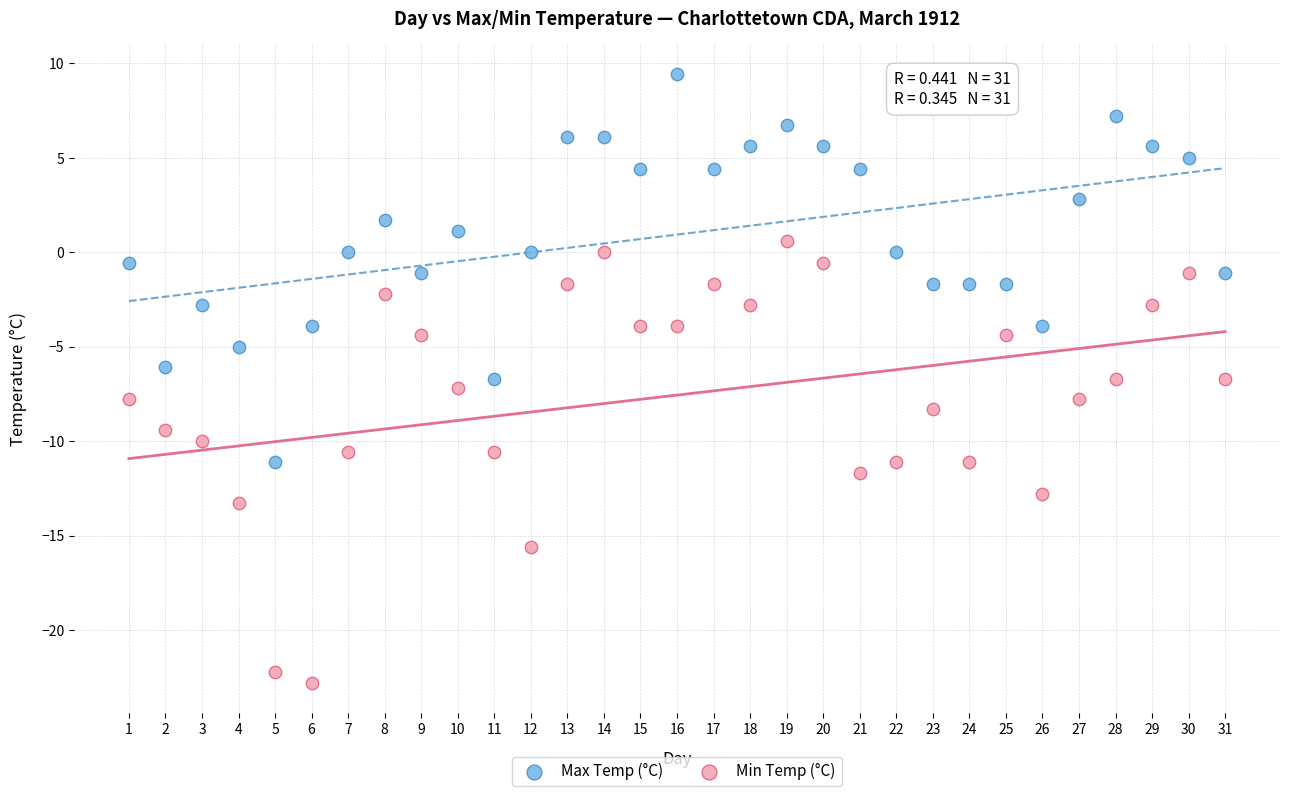

Across all data points, what is the range of Y values (max minus min)?

32.2